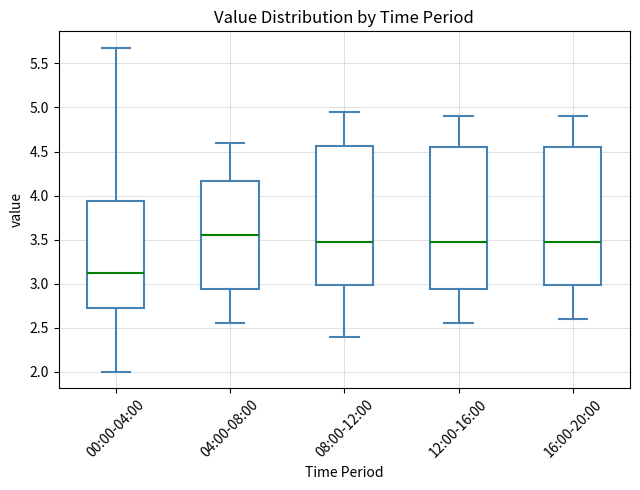

Which box's median line is the lowest?

00:00-04:00